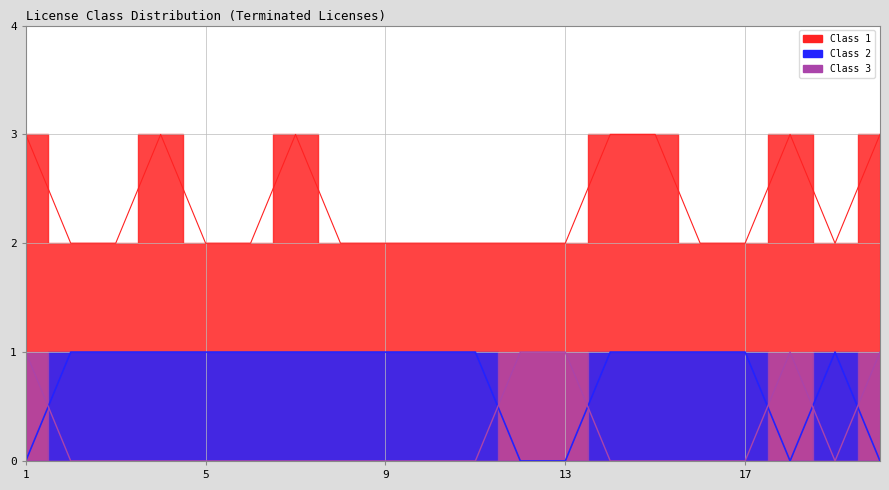

What value does the Class 2 series have at 7?

1